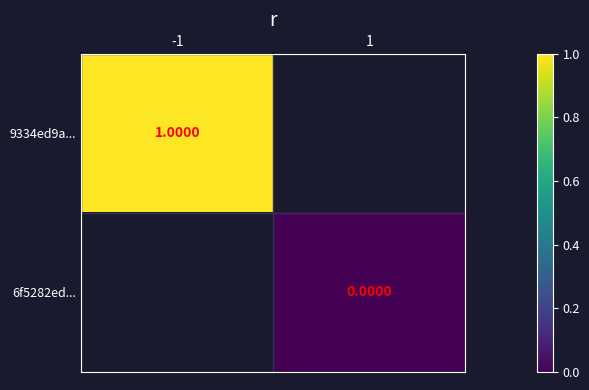

What is the lowest value of the 9334ed9a... series?

1.0